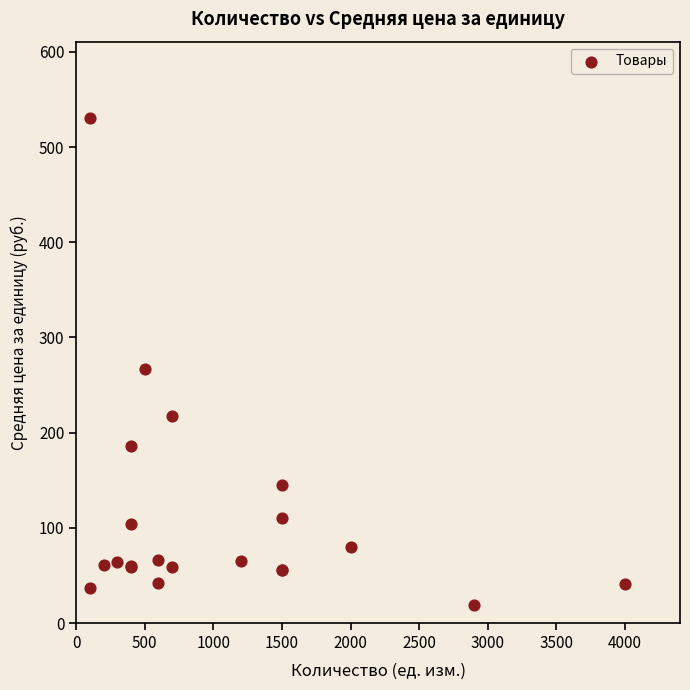

What Y value in the scatter plot is closest to 275?

267.3